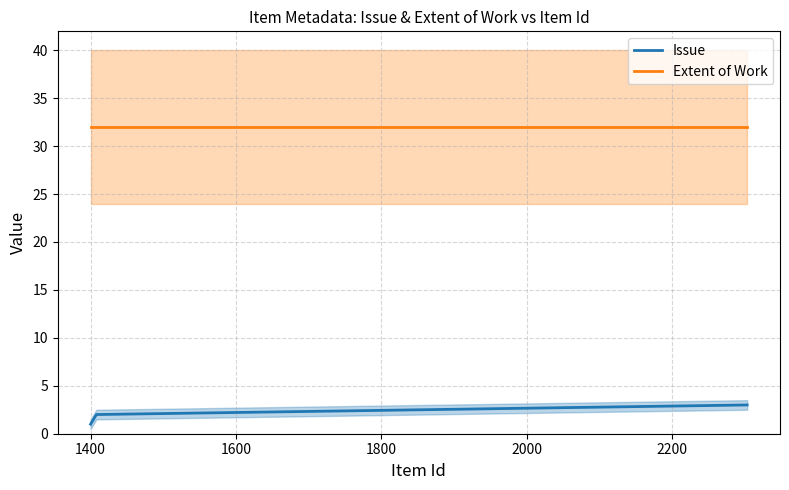

What is the value of the Extent of Work point at the 1st from the left?

32